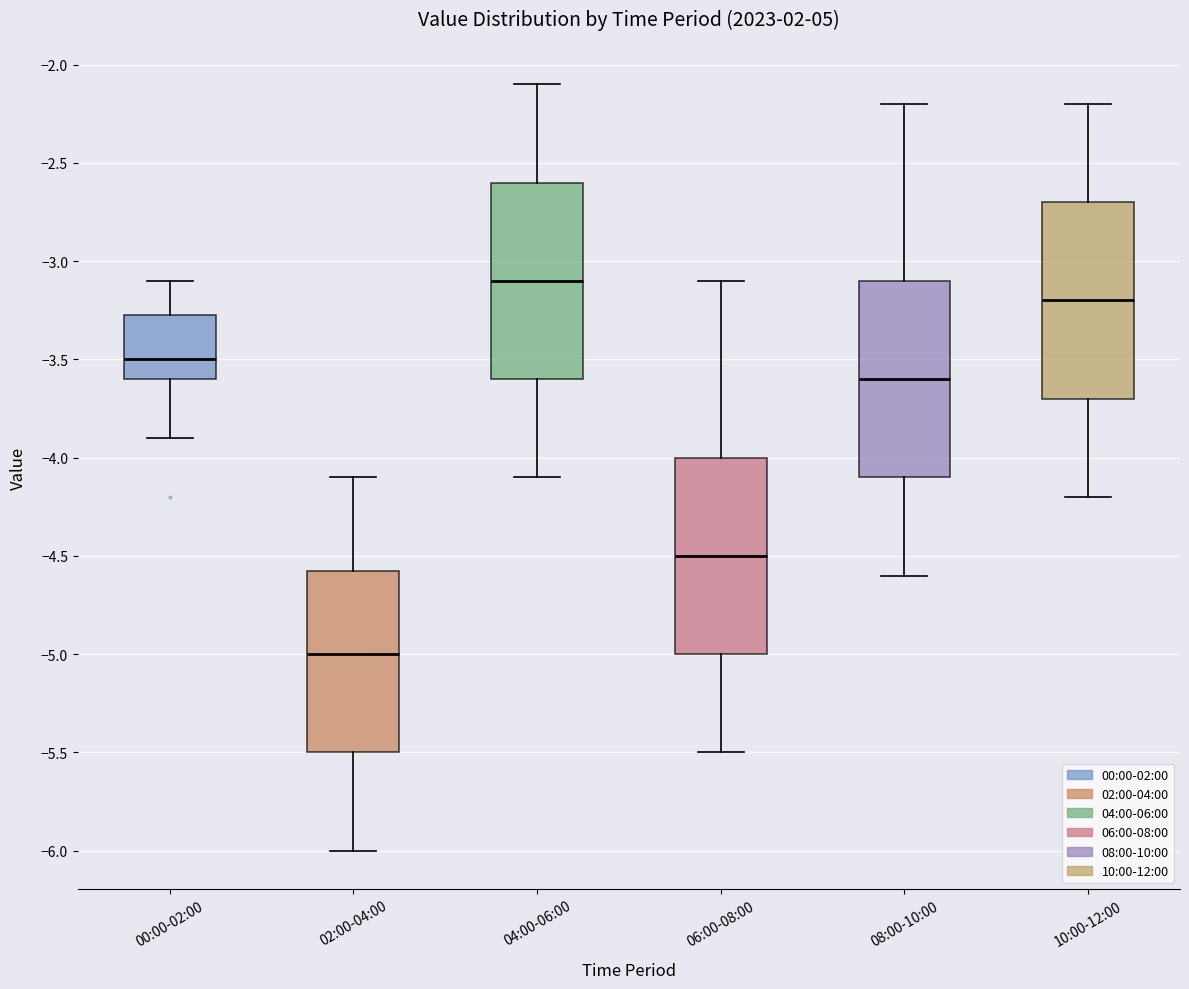

Reading left to right, transcribe this box plot: for each box, give where its median line is, the range the box spans, and where its two whiskers end, as read against the y-axis. The values are not printed on the chart, so give them approximately, as read against the axis.

00:00-02:00: median -3.50, box -3.60 to -3.25, whiskers -3.90 to -3.10
02:00-04:00: median -5.00, box -5.50 to -4.55, whiskers -6.00 to -4.10
04:00-06:00: median -3.10, box -3.60 to -2.60, whiskers -4.10 to -2.10
06:00-08:00: median -4.50, box -5.00 to -4.00, whiskers -5.50 to -3.10
08:00-10:00: median -3.60, box -4.10 to -3.10, whiskers -4.60 to -2.20
10:00-12:00: median -3.20, box -3.70 to -2.70, whiskers -4.20 to -2.20